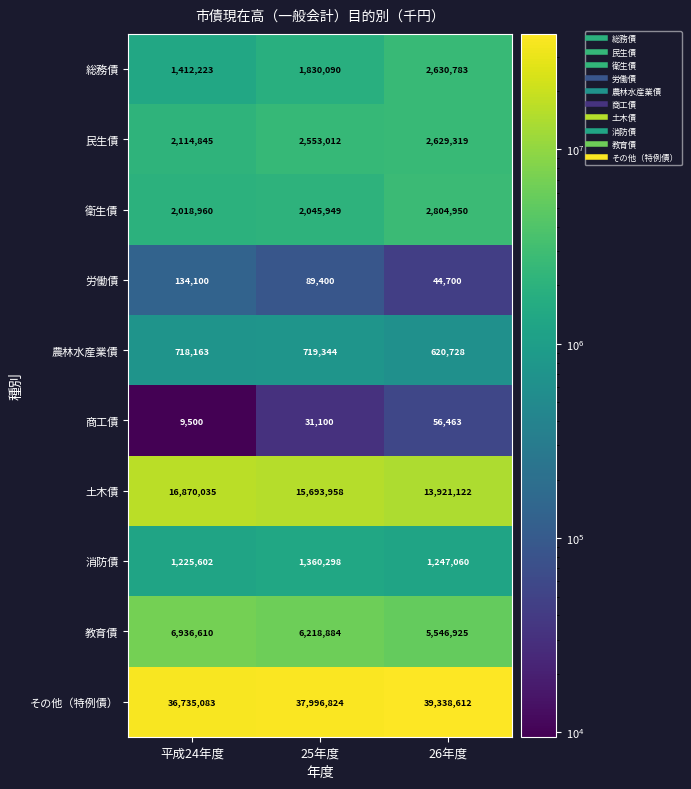

List the series in order of their peak value, lowest first.

商工債, 労働債, 農林水産業債, 消防債, 民生債, 総務債, 衛生債, 教育債, 土木債, その他（特例債）